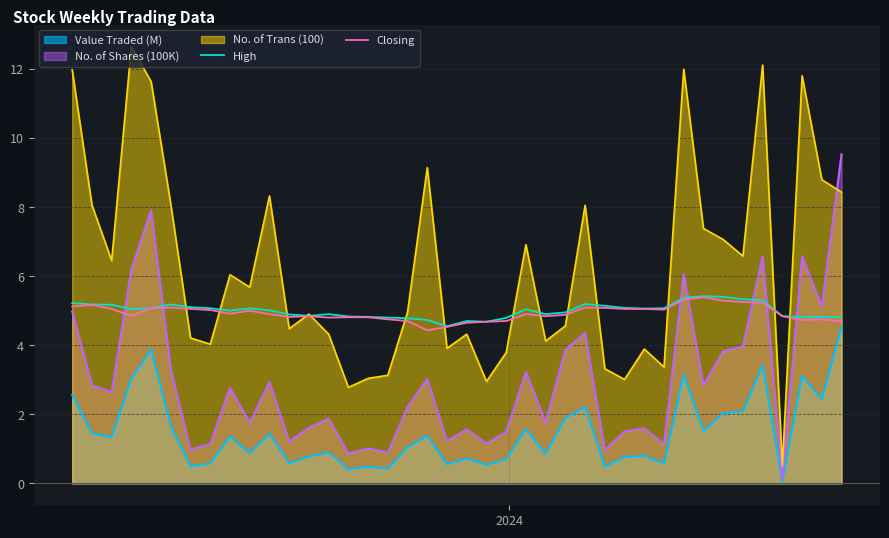

Which series has the largest range (max minus min)?

No. of Trans (100)